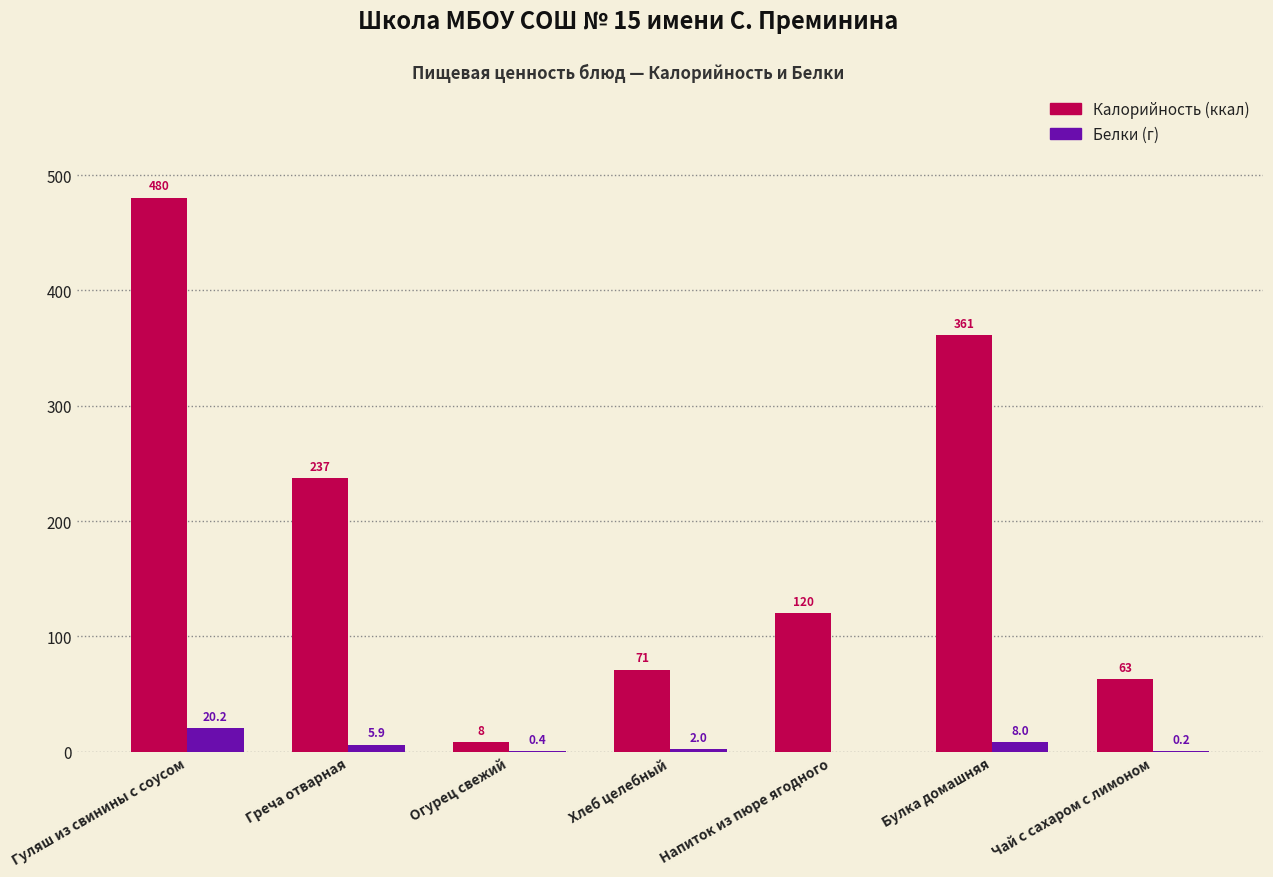

At which category is the sum across all series the highest?

Гуляш из свинины с соусом